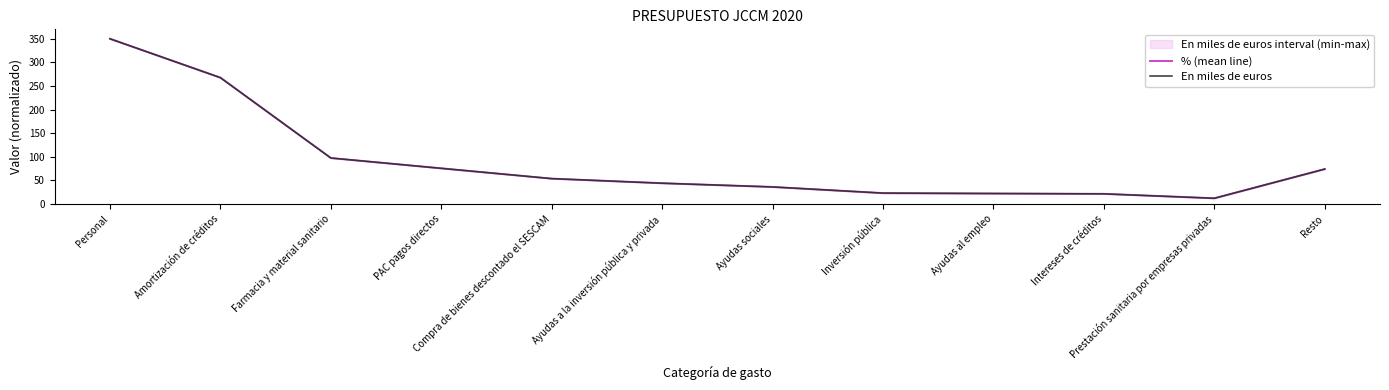

At which category does % (mean line) reach its first local valley?

Prestación sanitaria por empresas privadas